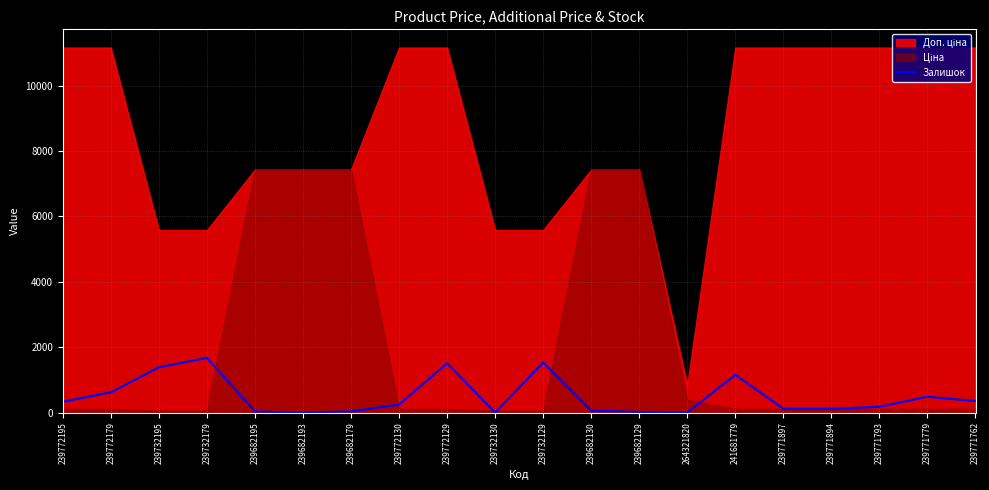

Does the chart have visible grid lines?

Yes